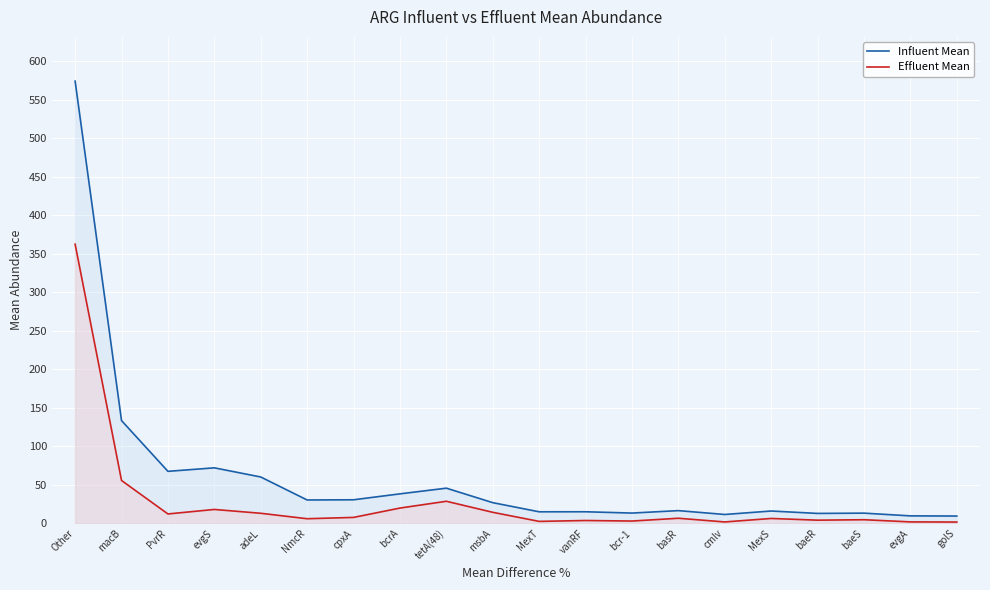

What are all the series names shown in the legend?

Influent Mean, Effluent Mean